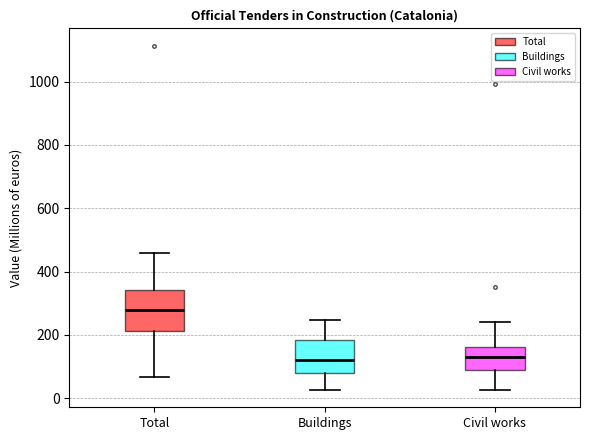

Reading left to right, transcribe this box plot: for each box, give where its median line is, the range the box spans, and where its two whiskers end, as read against the y-axis. The values are not printed on the chart, so give them approximately, as read against the axis.

Total: median 280, box 220 to 340, whiskers 60 to 460
Buildings: median 120, box 80 to 180, whiskers 20 to 240
Civil works: median 120, box 80 to 160, whiskers 20 to 240